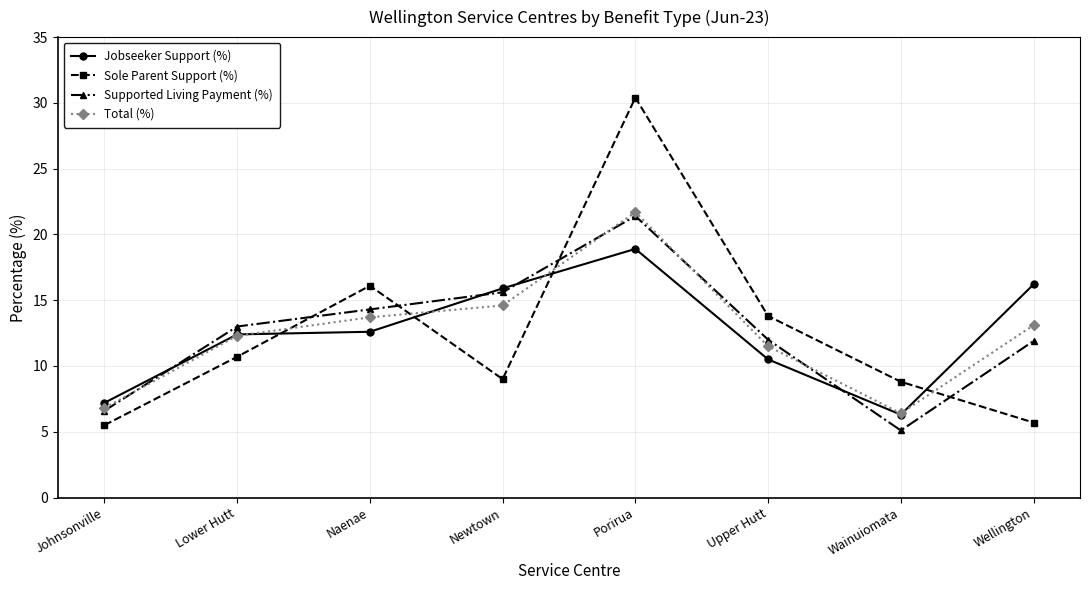

Which series has the largest range (max minus min)?

Sole Parent Support (%)